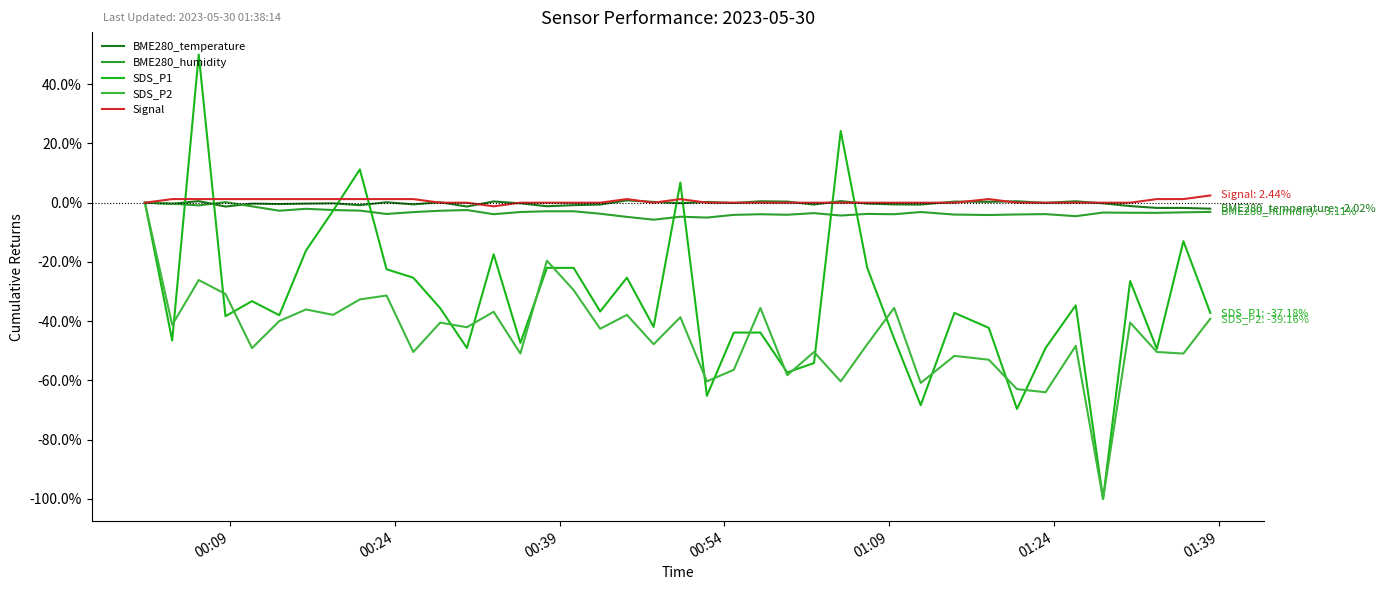

True or false: SDS_P2 and Signal intersect in this chart.

False